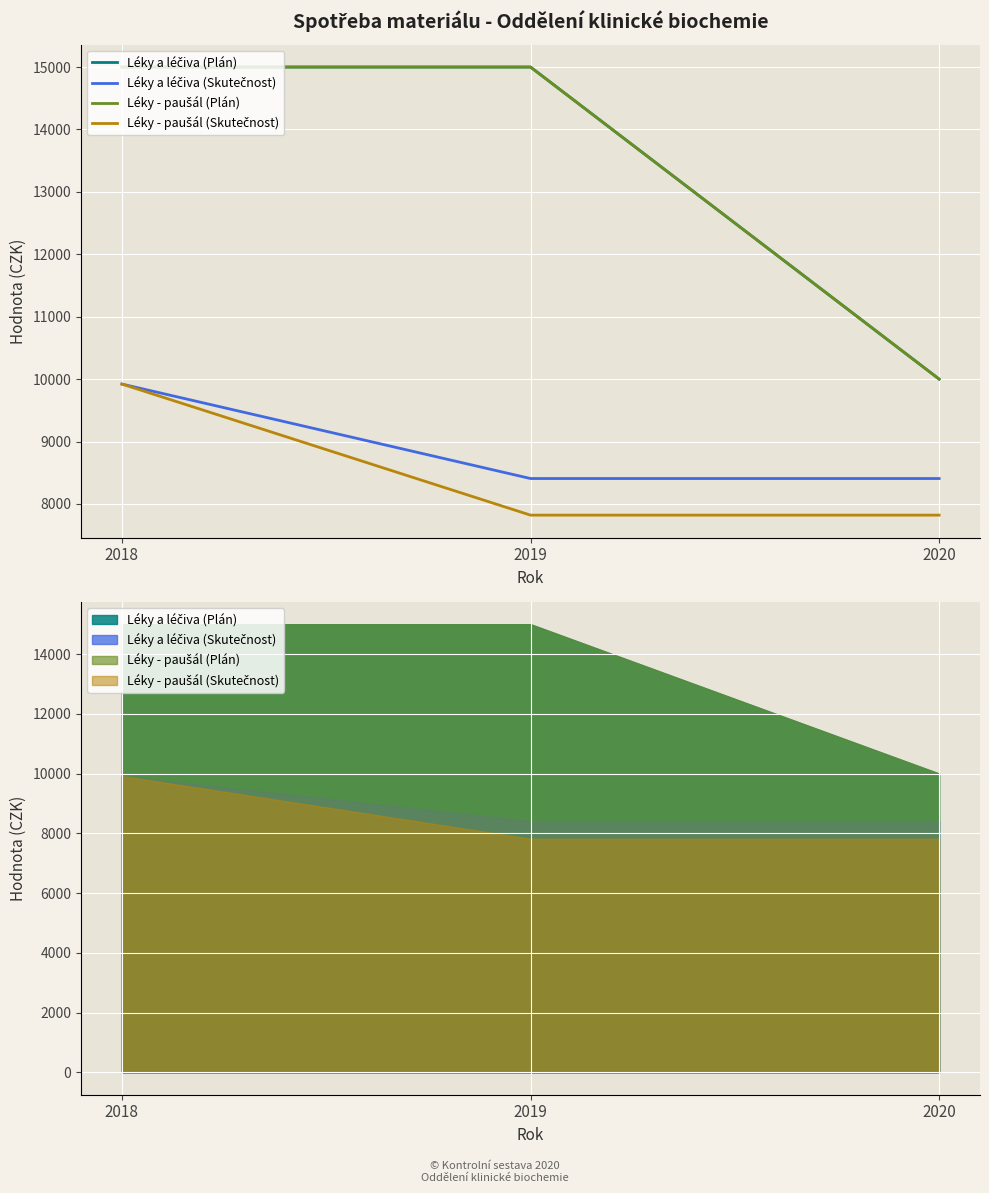

What is the spread (max minus min) of values at 2018?

5079.5